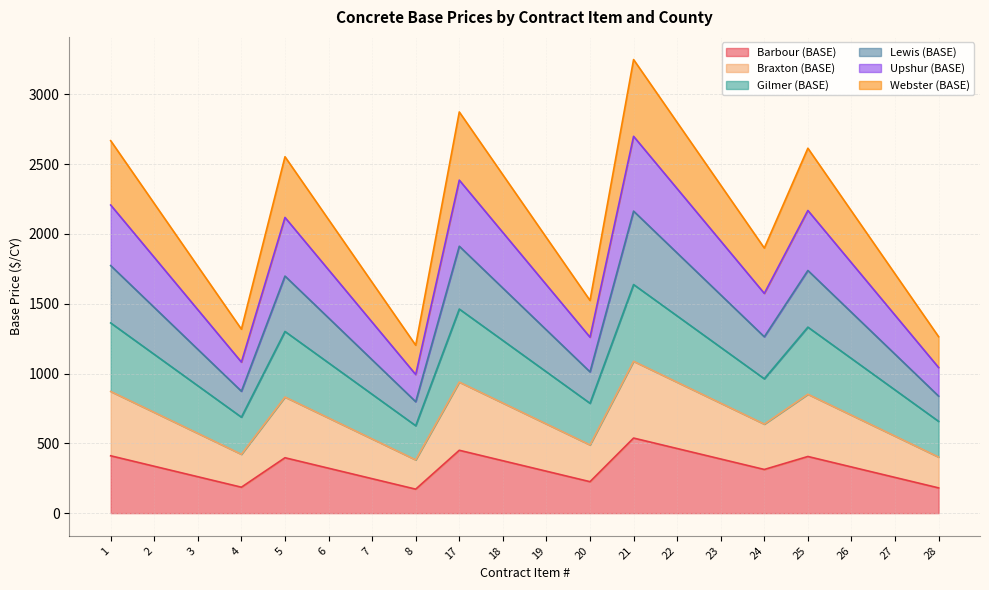

Is it true that Webster (BASE) equals 174.0 at 8?

False